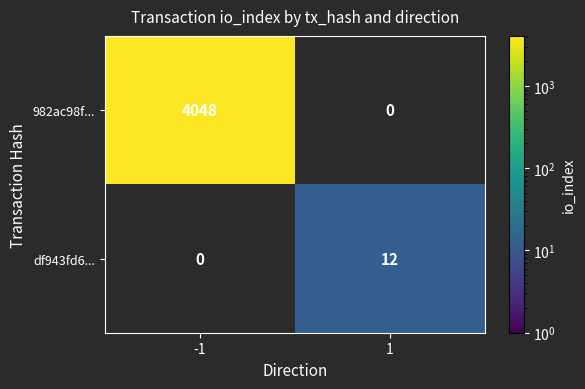

Which series has the widest spread of values?

982ac98f...